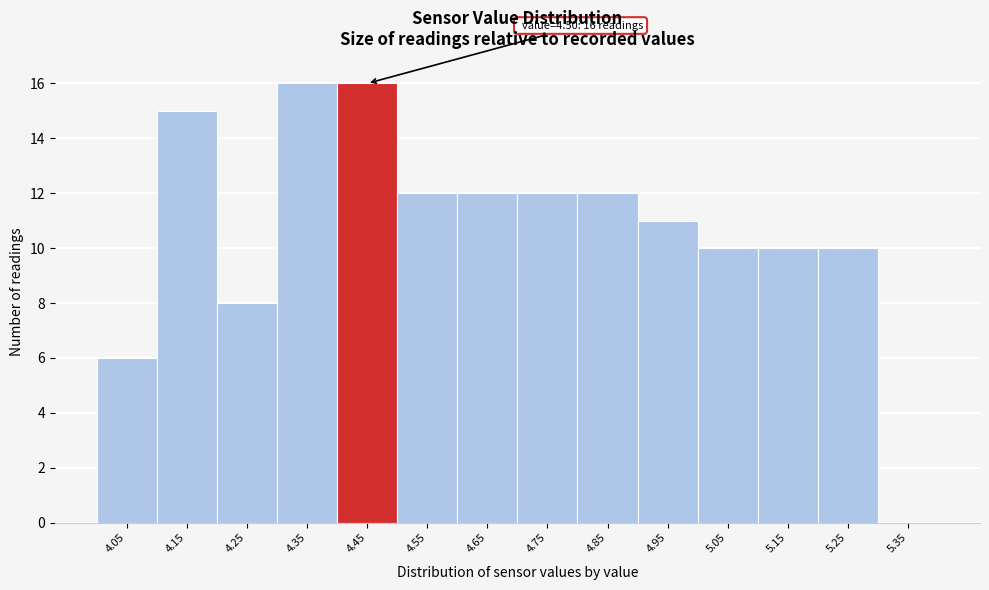

Reading left to right, extract all data points from this chart.

4.05=6	4.15=15	4.25=8	4.35=16	4.45=16	4.55=12	4.65=12	4.75=12	4.85=12	4.95=11	5.05=10	5.15=10	5.25=10	5.35=0